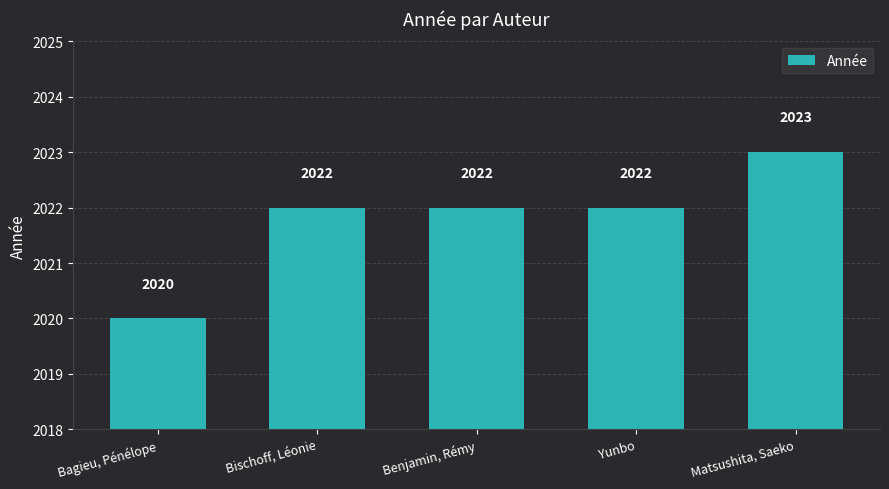

True or false: the data shows 973 at Benjamin, Rémy.

False